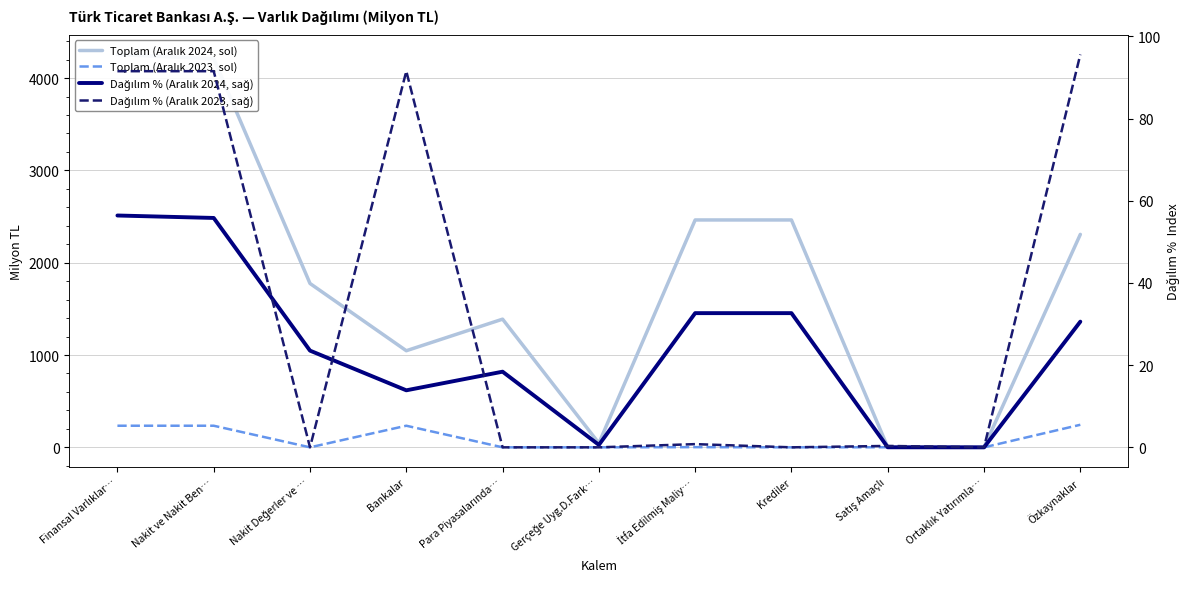

What is the sum of the Toplam (Aralık 2024, sol) values at Gerçeğe Uyg.D.Fark… and Ortaklık Yatırımla…?

45.1